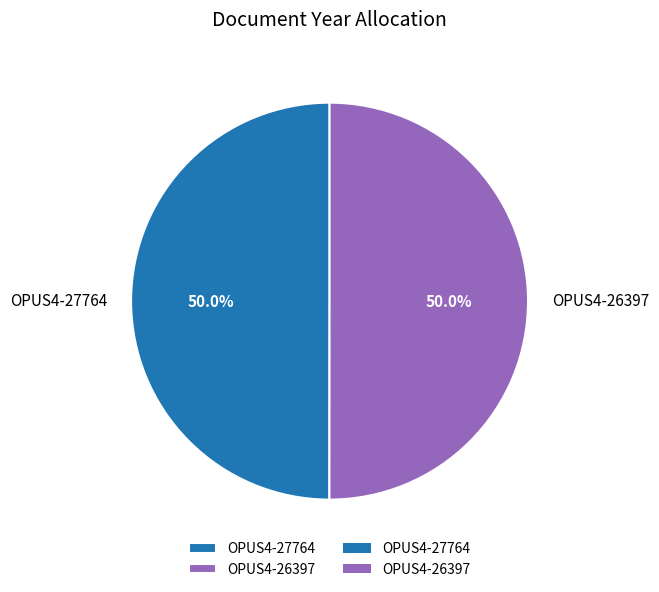

To the nearest percent, what is the combined percentage of OPUS4-27764 and OPUS4-26397?

100%